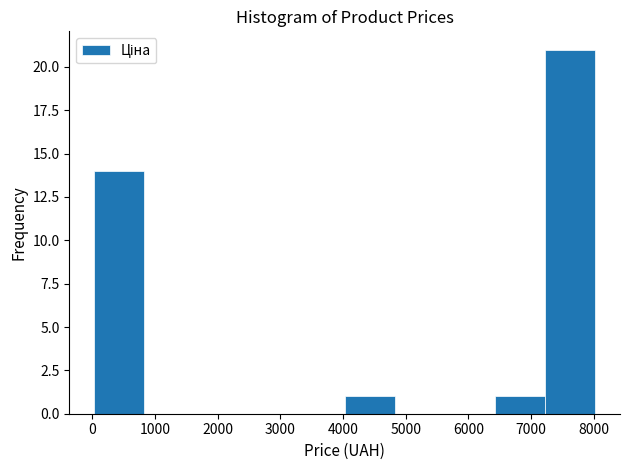

Reading left to right, list every bar in this chart as the range it spans on the x-axis followed by its height. Neither the bar edges nor the heights are printed on the chart, so give them approximately, as read against the axes.

0 to 800: 14
800 to 1600: 0
1600 to 2400: 0
2400 to 3200: 0
3200 to 4000: 0
4000 to 4800: 1
4800 to 5600: 0
5600 to 6400: 0
6400 to 7200: 1
7200 to 8000: 21